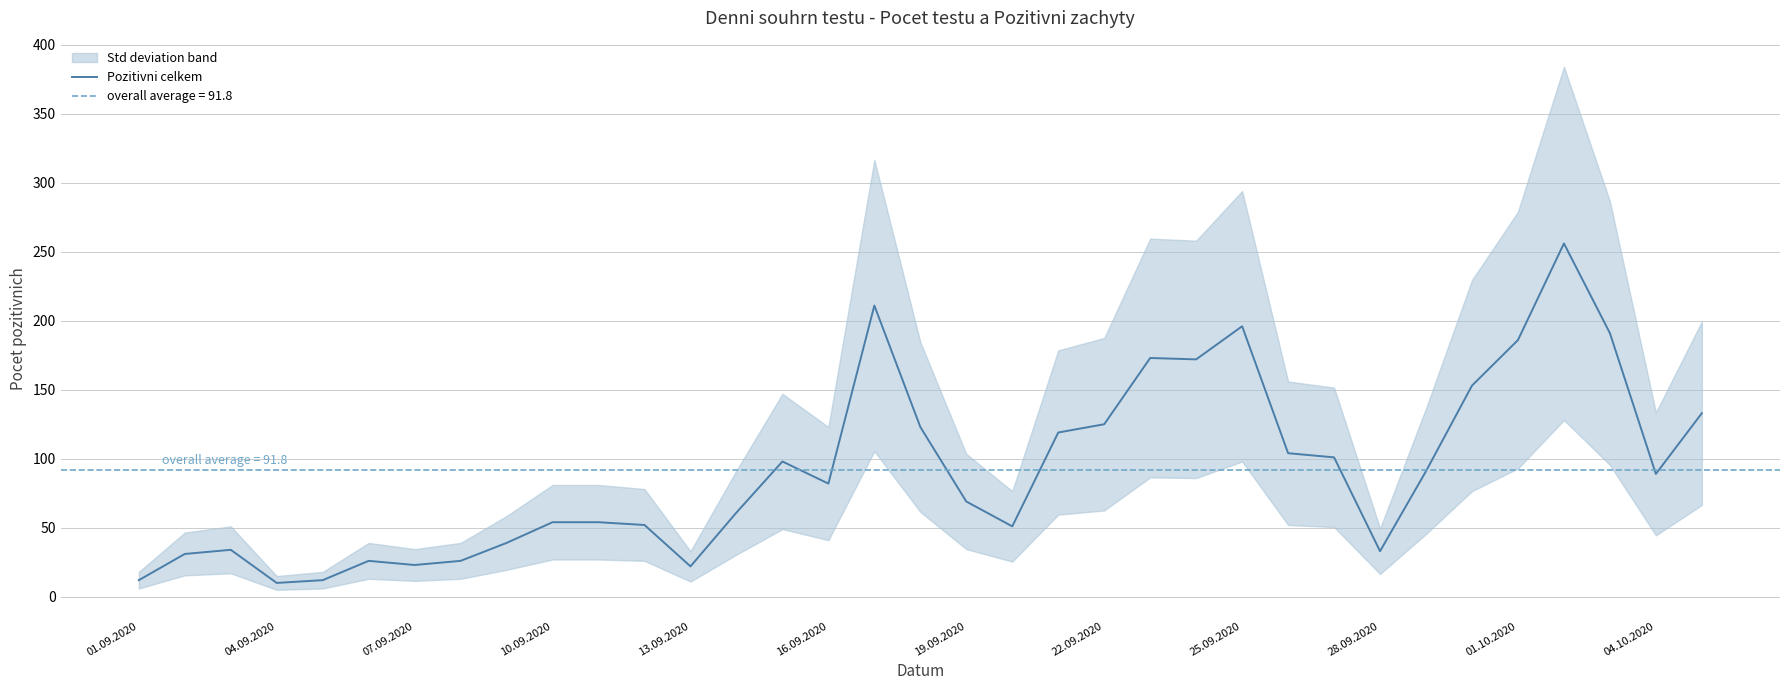

What is the difference between the second highest and second lowest values?

199